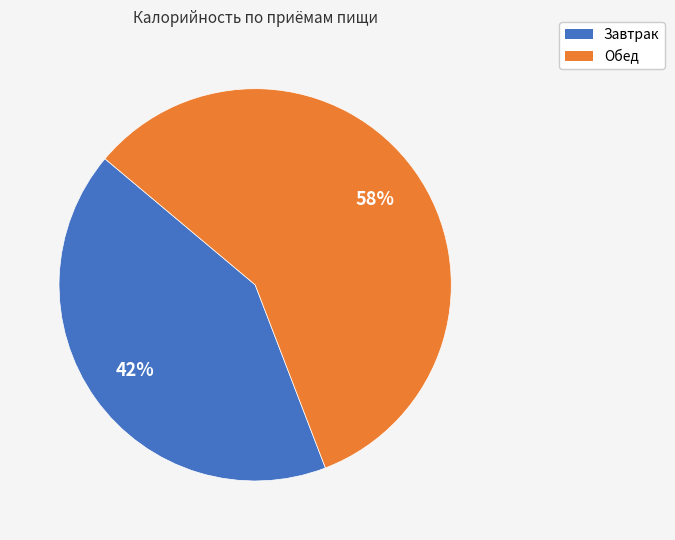

Rank the categories by value from lowest to highest.

Завтрак, Обед